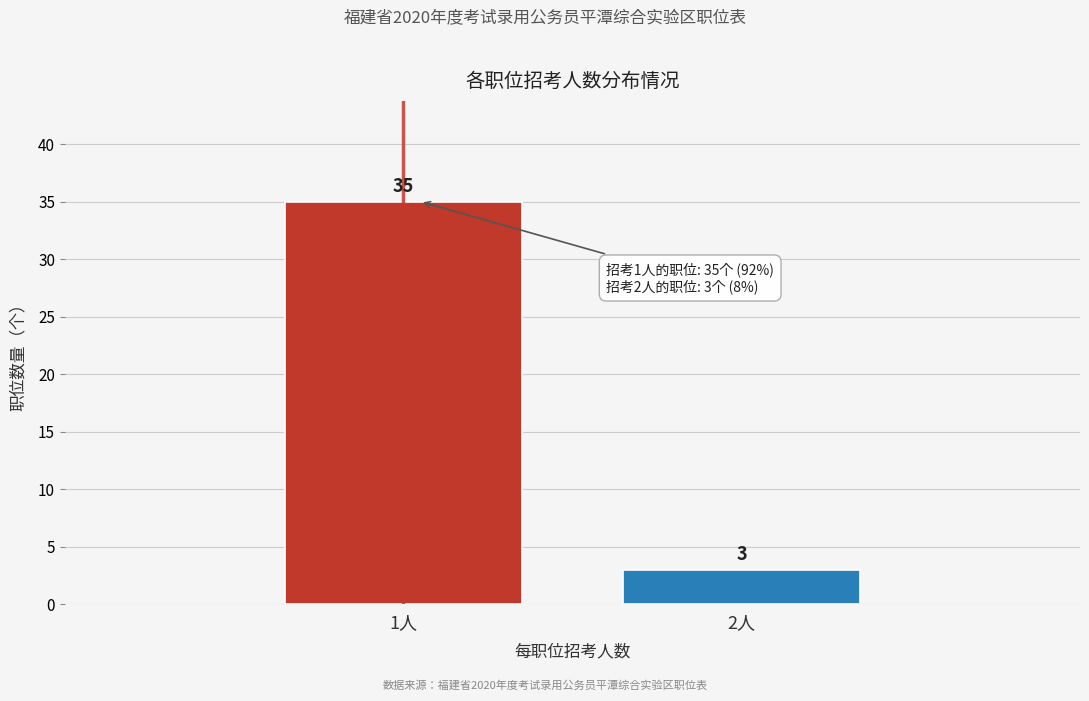

Reading left to right, what are all the values shown in this chart?

1人=35	2人=3